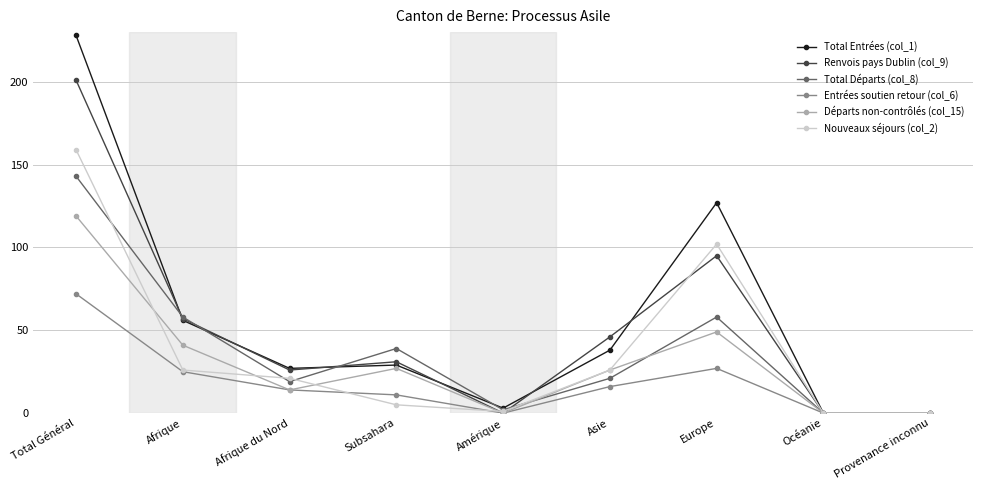

How many data points in Entrées soutien retour (col_6) are less than 14?

4